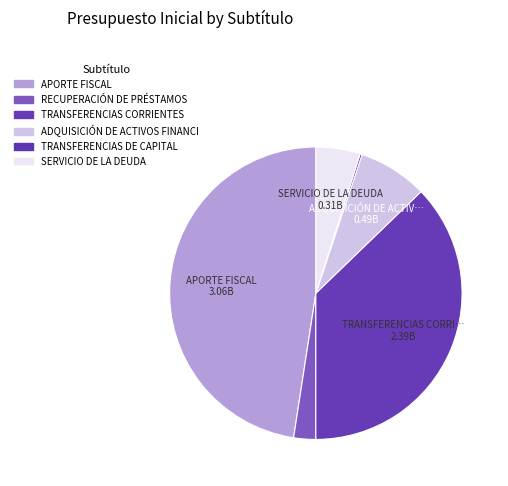

To the nearest percent, what is the difference between the largest and smallest slice percentages?

48%